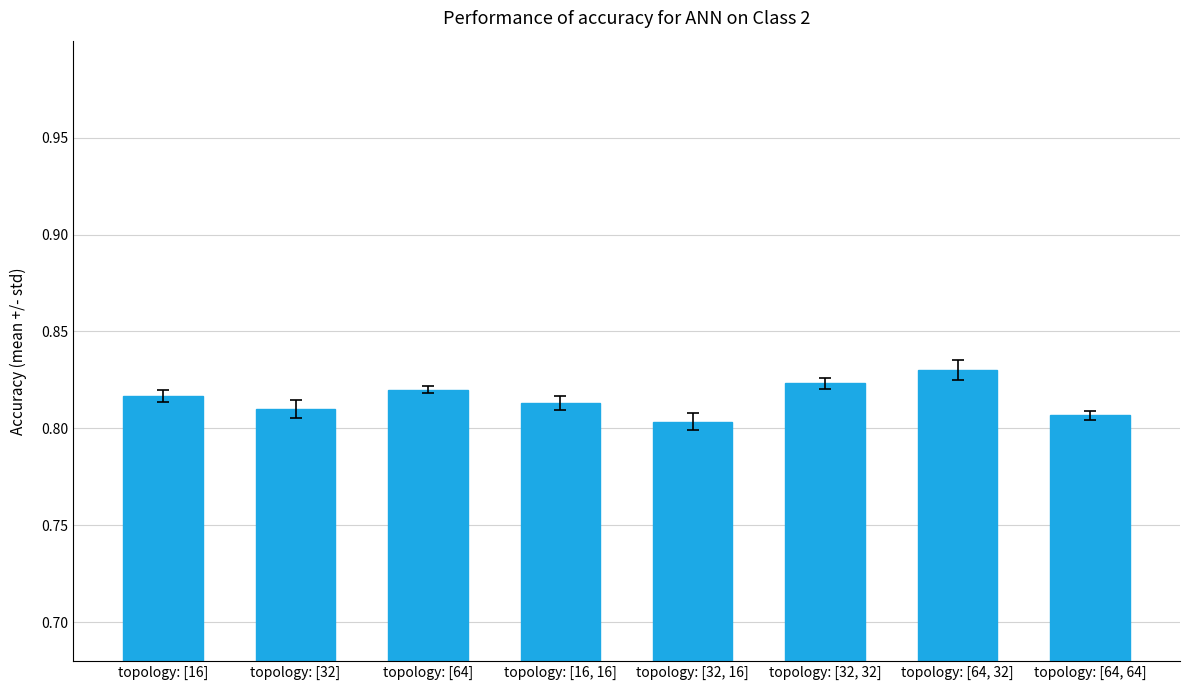

How many data points does each series have?

8